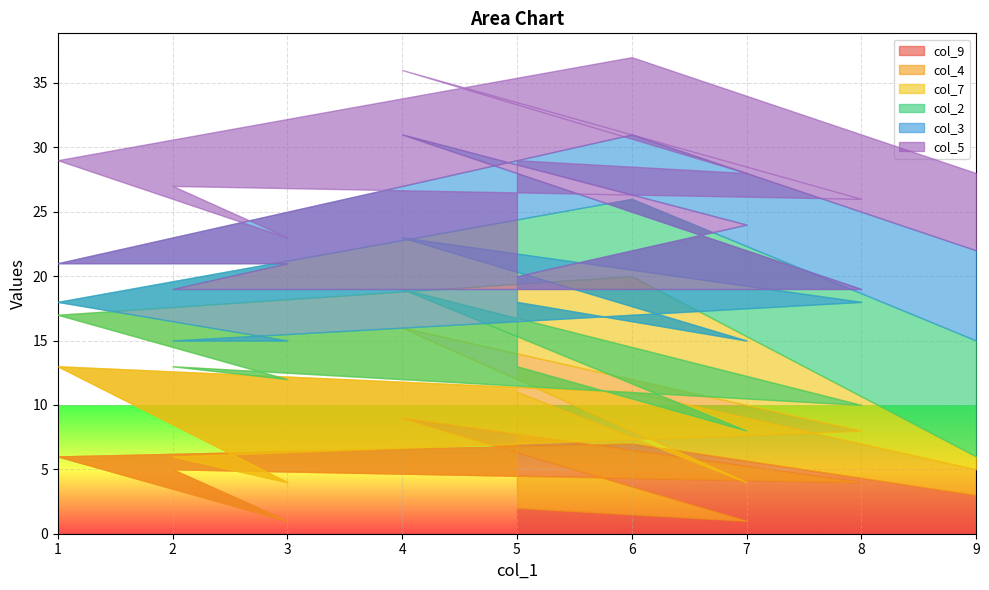

What is the difference between the maximum and minimum values in the col_2 series?

8